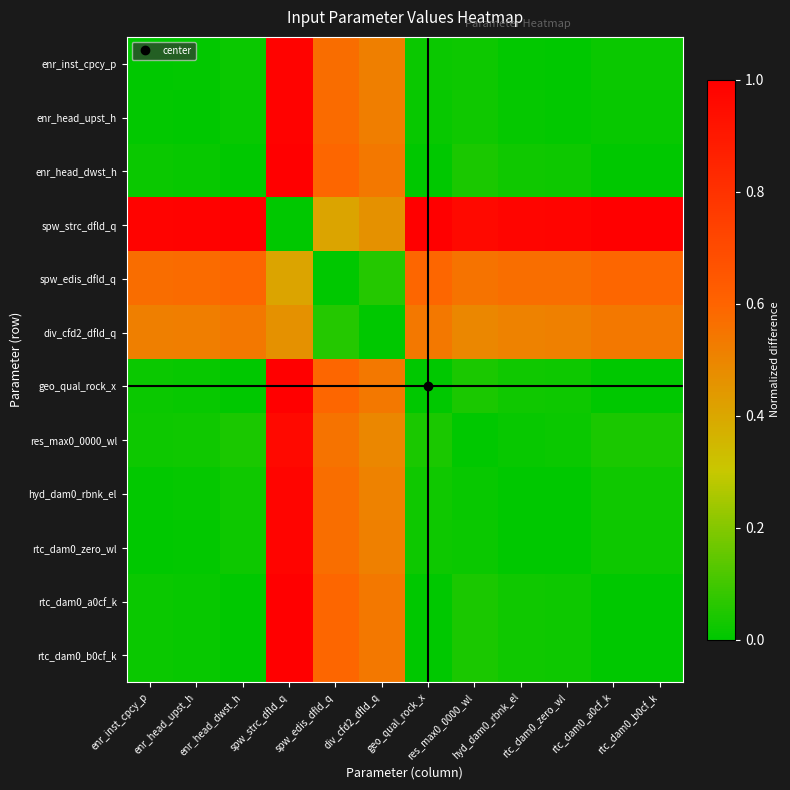

What is the total value across all series at spw_edis_dfld_q?

5.7